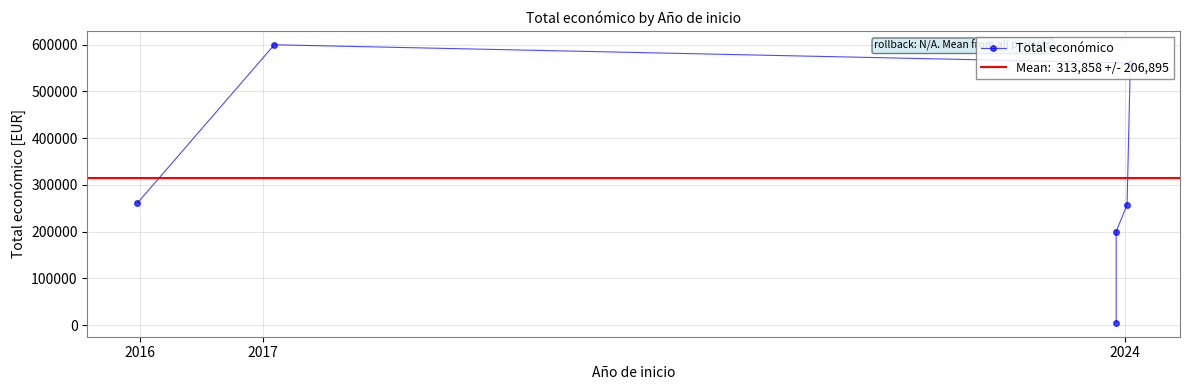

True or false: there are more than 0 points higher than both neighbors.

True